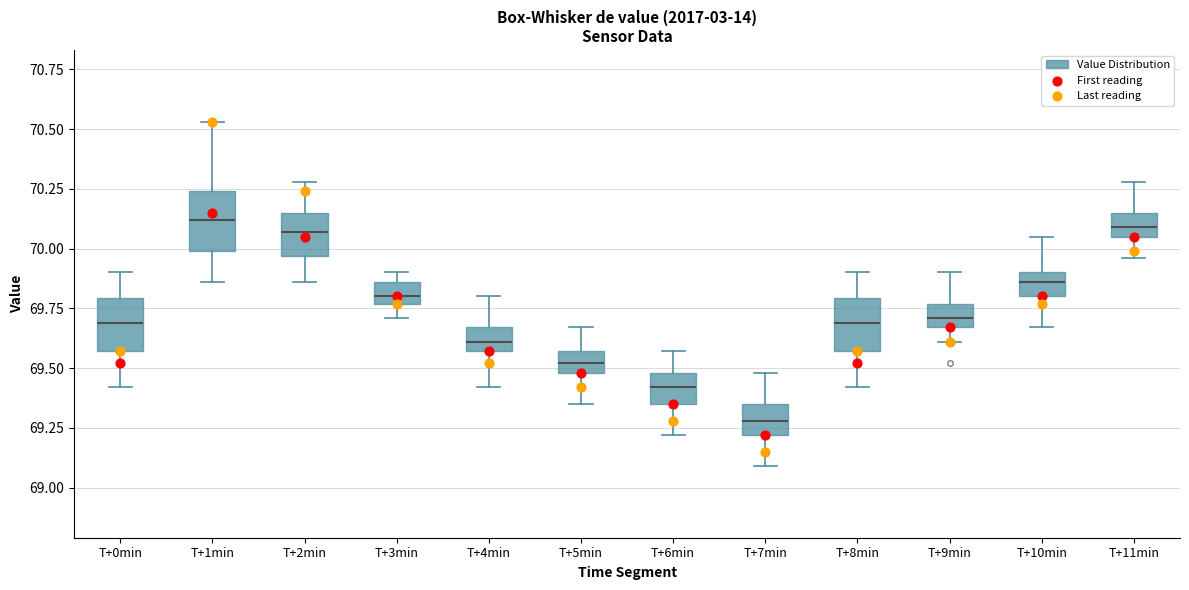

Reading left to right, read every box against the y-axis: the position of its median line, the range the box covers, and the ends of its whiskers. The values are not printed on the chart, so give them approximately, as read against the axis.

T+0min: median 69.70, box 69.55 to 69.80, whiskers 69.40 to 69.90
T+1min: median 70.10, box 70.00 to 70.25, whiskers 69.85 to 70.55
T+2min: median 70.05, box 69.95 to 70.15, whiskers 69.85 to 70.30
T+3min: median 69.80, box 69.75 to 69.85, whiskers 69.70 to 69.90
T+4min: median 69.60, box 69.55 to 69.65, whiskers 69.40 to 69.80
T+5min: median 69.50 (inside the box), box 69.50 to 69.55, whiskers 69.35 to 69.65
T+6min: median 69.40, box 69.35 to 69.50, whiskers 69.20 to 69.55
T+7min: median 69.30, box 69.20 to 69.35, whiskers 69.10 to 69.50
T+8min: median 69.70, box 69.55 to 69.80, whiskers 69.40 to 69.90
T+9min: median 69.70, box 69.65 to 69.75, whiskers 69.60 to 69.90
T+10min: median 69.85, box 69.80 to 69.90, whiskers 69.65 to 70.05
T+11min: median 70.10, box 70.05 to 70.15, whiskers 69.95 to 70.30